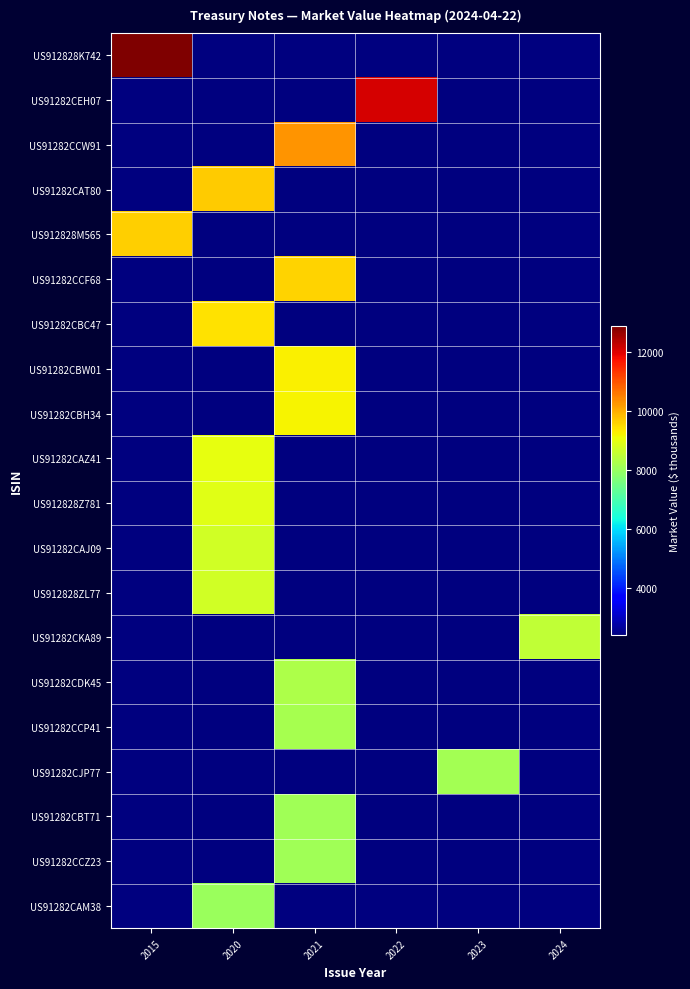

At how many categories does at least one series exceed 3416?

6